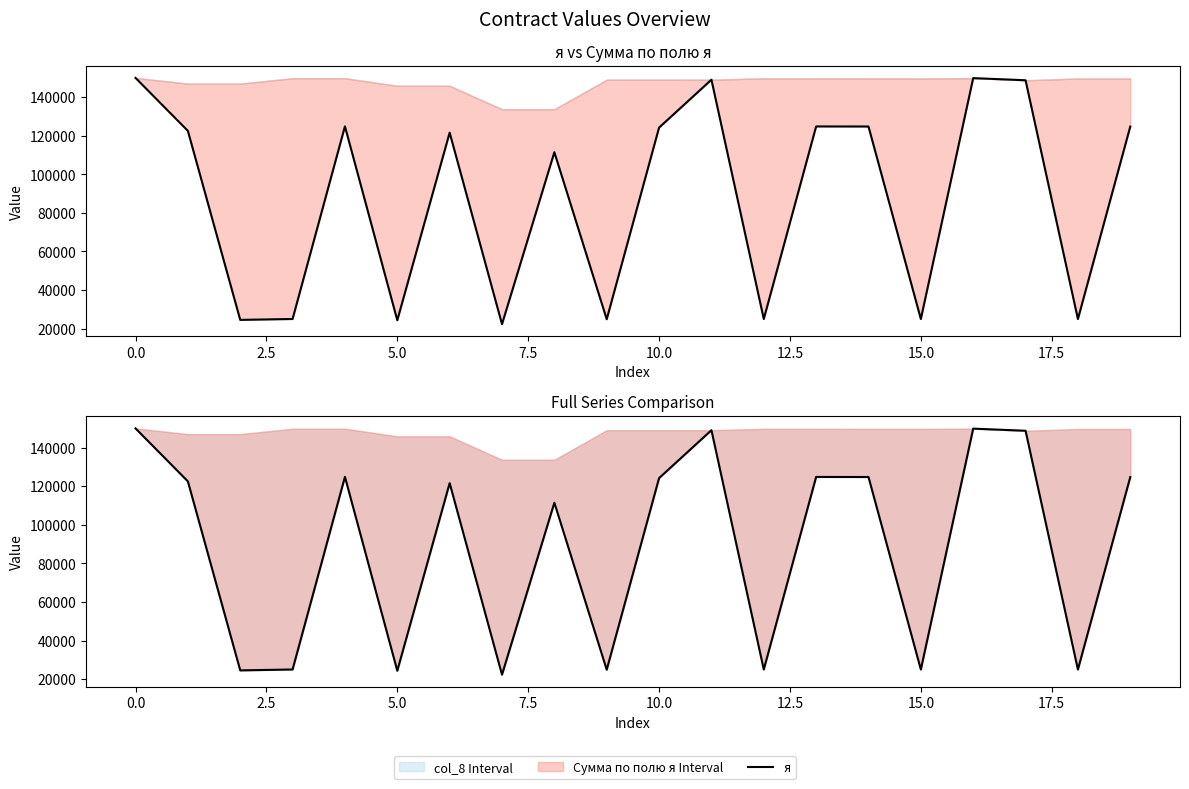

Reading right to left, list all the values displayed in this chart.

124741.5	24948.3	148770.2	149880.0	24958.2	124791.0	124826.4	24965.3	149067.0	124216.7	24843.3	111452.8	22290.5	121592.5	24318.5	124868.4	24973.7	24506.0	122530.2	149998.5